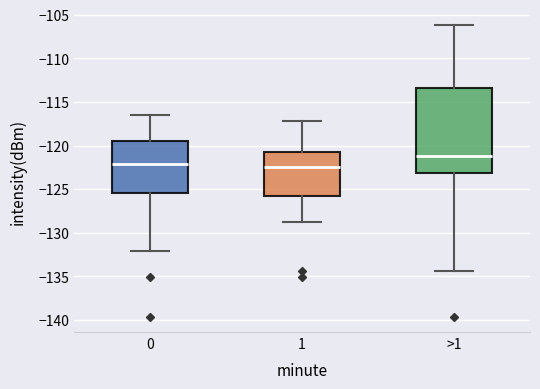

Reading left to right, transcribe this box plot: for each box, give where its median line is, the range the box spans, and where its two whiskers end, as read against the y-axis. The values are not printed on the chart, so give them approximately, as read against the axis.

0: median -122.0, box -125.5 to -119.5, whiskers -132.0 to -116.5
1: median -122.5, box -126.0 to -121.0, whiskers -128.5 to -117.0
>1: median -121.0, box -123.0 to -113.5, whiskers -134.5 to -106.0